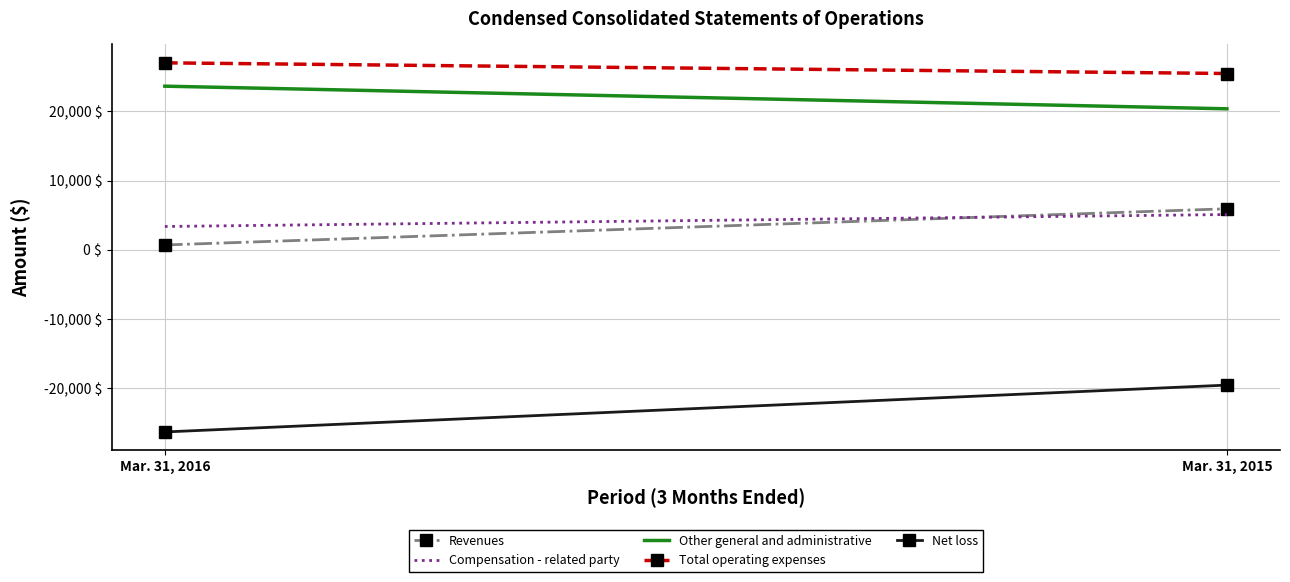

How many values in the Net loss series are below -19547?

1